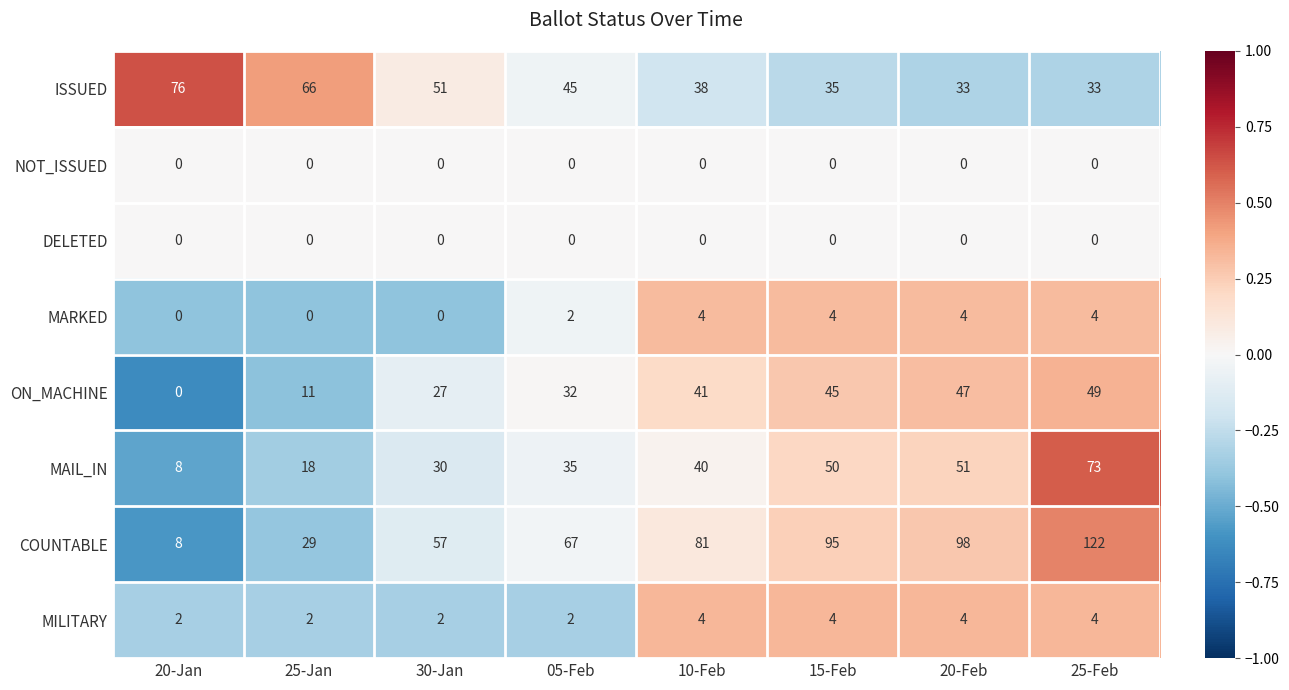

True or false: ON_MACHINE has a value of 41 at 10-Feb.

True